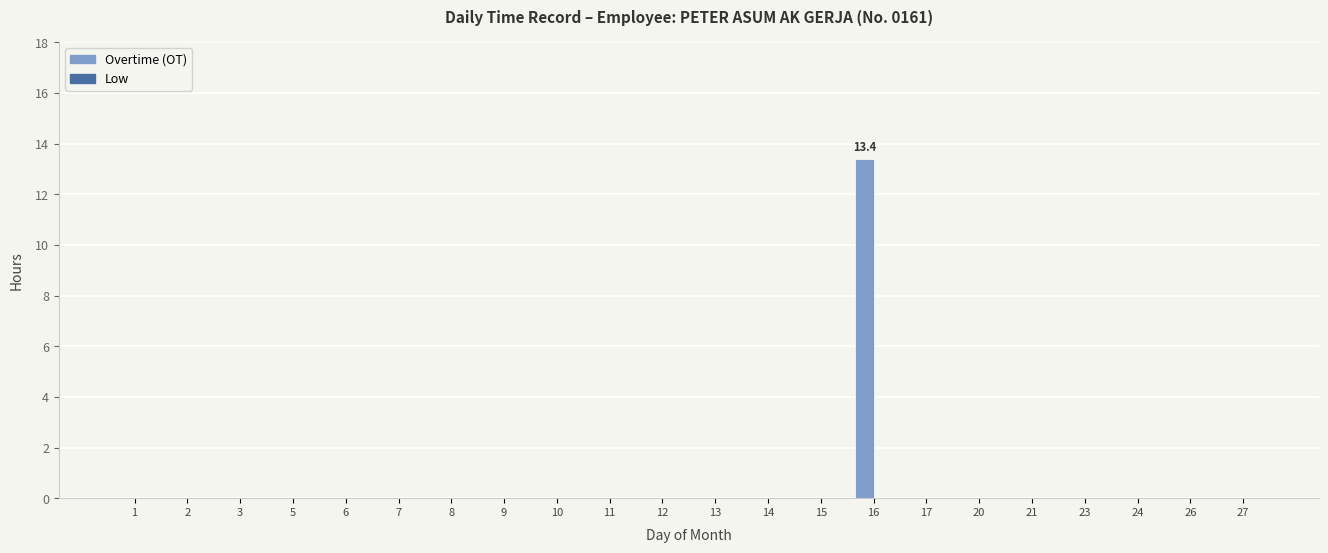

Are the bars horizontal?

No